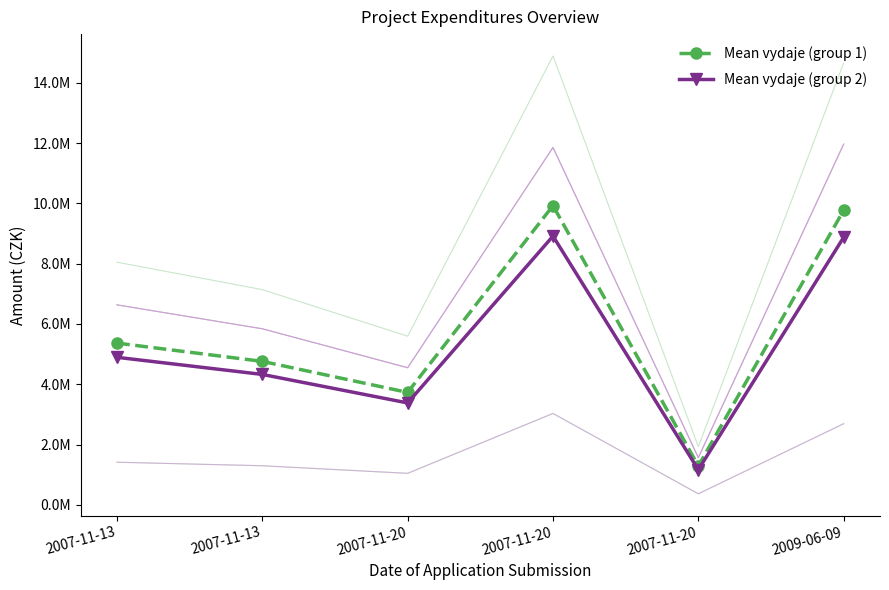

The value of Mean vydaje (group 1) at 2007-11-13 is 9391144.7. True or false?

False